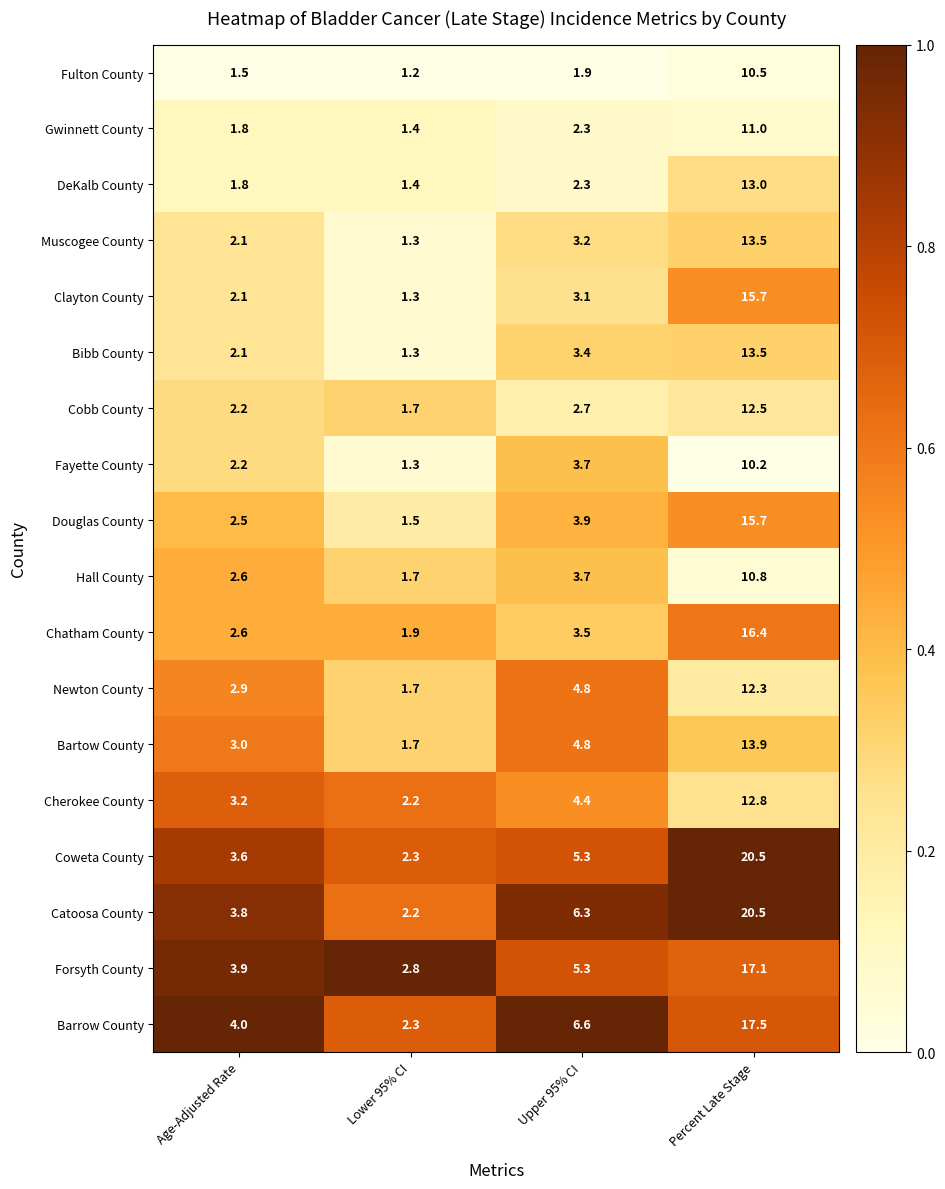

Read the Fayette County value at Upper 95% CI.

3.7